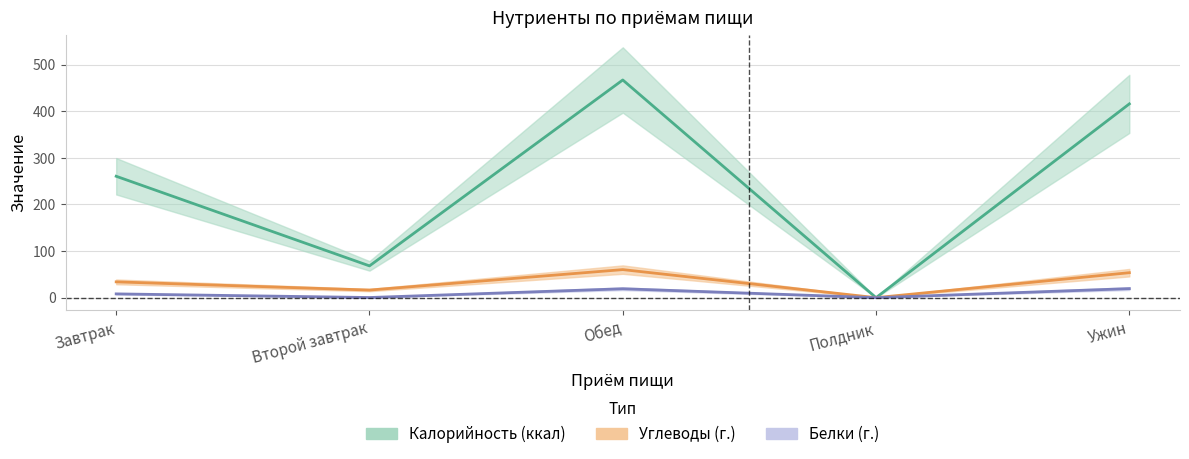

At how many categories does at least one series exceed 388?

2